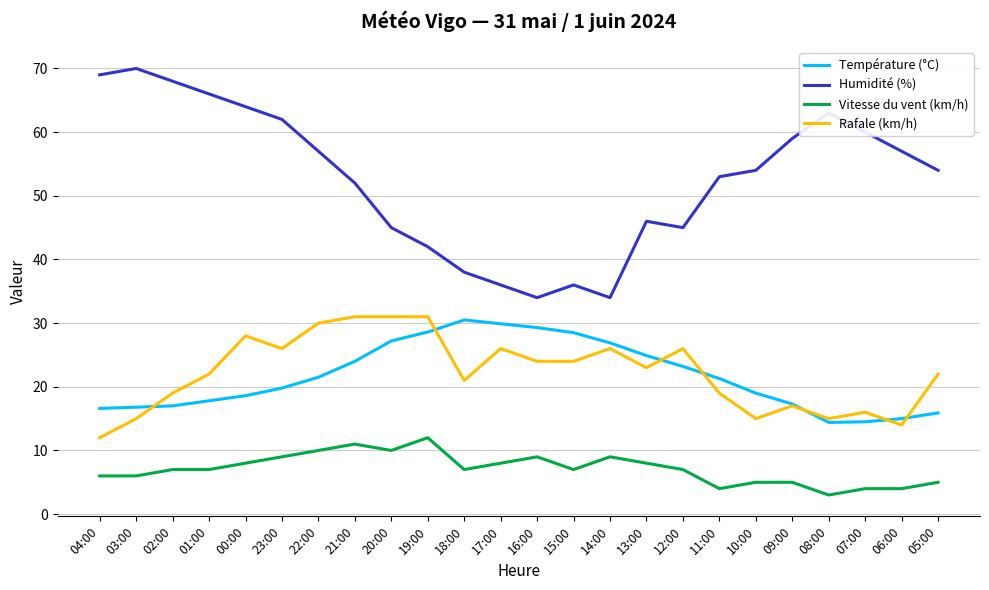

True or false: Vitesse du vent (km/h) and Rafale (km/h) intersect in this chart.

False